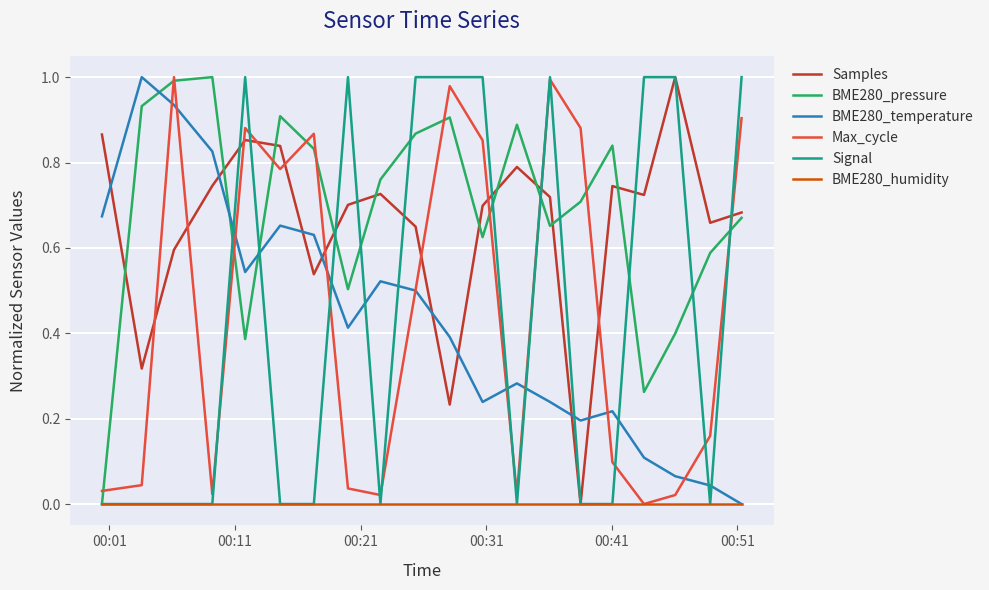

Is this an area chart (filled region under the line)?

No